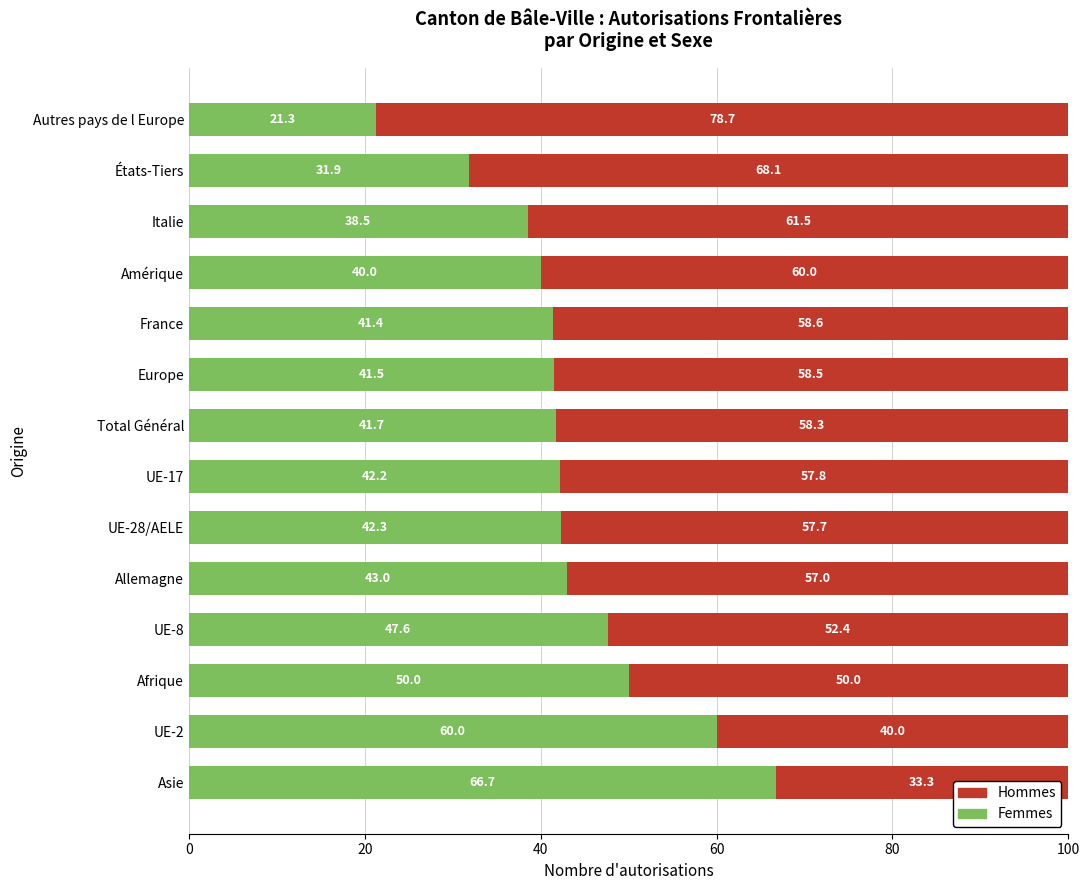

What is the difference between the second highest and minimum values in the Femmes series?

38.7